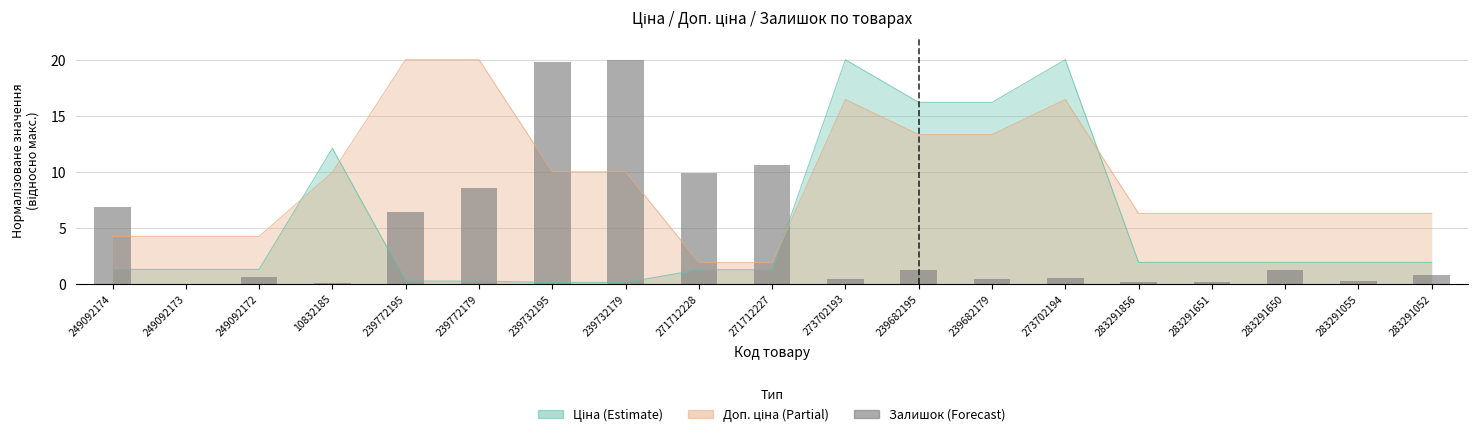

How many data points does each series have?

19